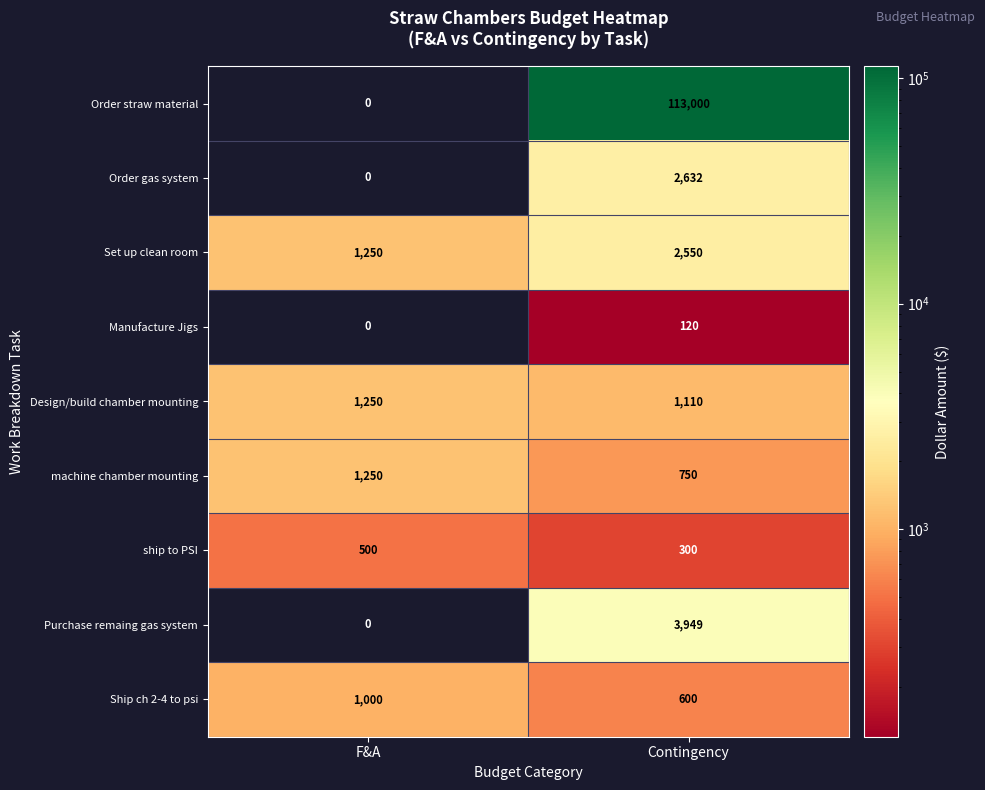

What is the total value across all series at Contingency?

125011